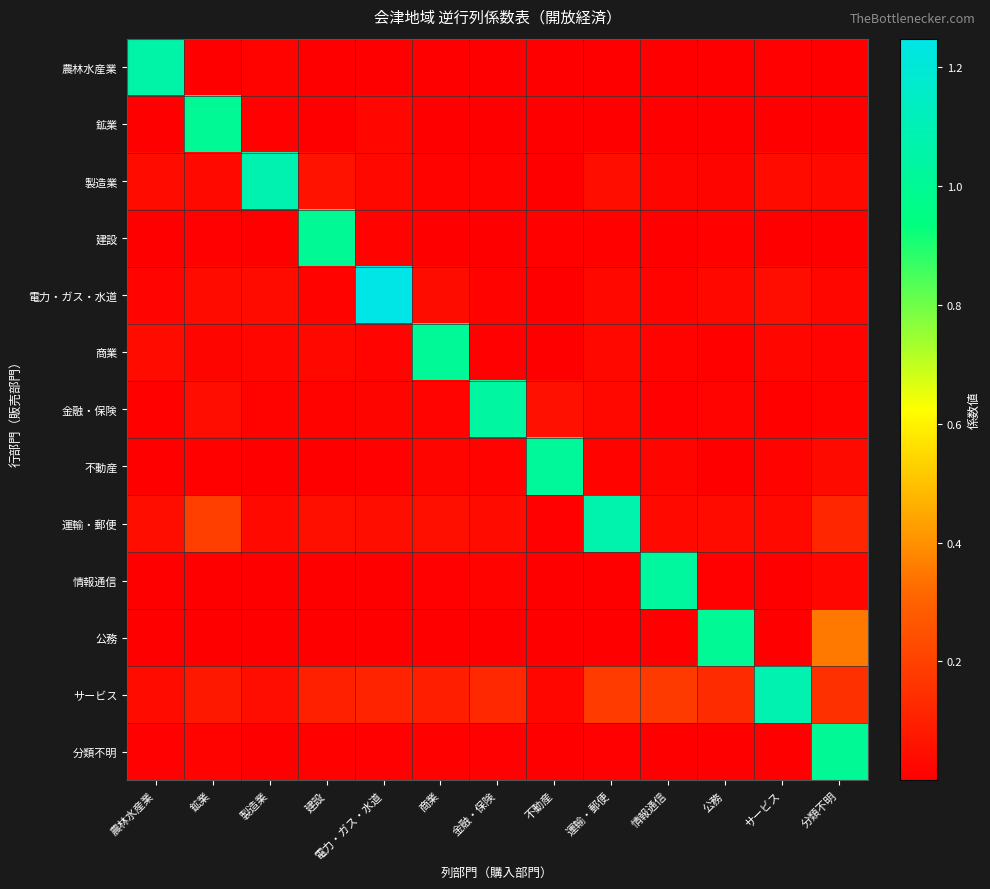

Reading left to right, transcribe all the data shown in this chart.

農林水産業: 農林水産業=1.1	鉱業=0.0	製造業=0.0	建設=0.0	電力・ガス・水道=0.0	商業=0.0	金融・保険=0.0	不動産=0.0	運輸・郵便=0.0	情報通信=0.0	公務=0.0	サービス=0.0	分類不明=0.0
鉱業: 農林水産業=0.0	鉱業=1.0	製造業=0.0	建設=0.0	電力・ガス・水道=0.0	商業=0.0	金融・保険=0.0	不動産=0.0	運輸・郵便=0.0	情報通信=0.0	公務=0.0	サービス=0.0	分類不明=0.0
製造業: 農林水産業=0.0	鉱業=0.0	製造業=1.1	建設=0.1	電力・ガス・水道=0.0	商業=0.0	金融・保険=0.0	不動産=0.0	運輸・郵便=0.0	情報通信=0.0	公務=0.0	サービス=0.0	分類不明=0.0
建設: 農林水産業=0.0	鉱業=0.0	製造業=0.0	建設=1.0	電力・ガス・水道=0.0	商業=0.0	金融・保険=0.0	不動産=0.0	運輸・郵便=0.0	情報通信=0.0	公務=0.0	サービス=0.0	分類不明=0.0
電力・ガス・水道: 農林水産業=0.0	鉱業=0.0	製造業=0.0	建設=0.0	電力・ガス・水道=1.2	商業=0.0	金融・保険=0.0	不動産=0.0	運輸・郵便=0.0	情報通信=0.0	公務=0.0	サービス=0.0	分類不明=0.0
商業: 農林水産業=0.0	鉱業=0.0	製造業=0.0	建設=0.0	電力・ガス・水道=0.0	商業=1.0	金融・保険=0.0	不動産=0.0	運輸・郵便=0.0	情報通信=0.0	公務=0.0	サービス=0.0	分類不明=0.0
金融・保険: 農林水産業=0.0	鉱業=0.0	製造業=0.0	建設=0.0	電力・ガス・水道=0.0	商業=0.0	金融・保険=1.0	不動産=0.1	運輸・郵便=0.0	情報通信=0.0	公務=0.0	サービス=0.0	分類不明=0.0
不動産: 農林水産業=0.0	鉱業=0.0	製造業=0.0	建設=0.0	電力・ガス・水道=0.0	商業=0.0	金融・保険=0.0	不動産=1.0	運輸・郵便=0.0	情報通信=0.0	公務=0.0	サービス=0.0	分類不明=0.0
運輸・郵便: 農林水産業=0.0	鉱業=0.2	製造業=0.0	建設=0.0	電力・ガス・水道=0.0	商業=0.0	金融・保険=0.0	不動産=0.0	運輸・郵便=1.1	情報通信=0.0	公務=0.0	サービス=0.0	分類不明=0.1
情報通信: 農林水産業=0.0	鉱業=0.0	製造業=0.0	建設=0.0	電力・ガス・水道=0.0	商業=0.0	金融・保険=0.0	不動産=0.0	運輸・郵便=0.0	情報通信=1.0	公務=0.0	サービス=0.0	分類不明=0.0
公務: 農林水産業=0.0	鉱業=0.0	製造業=0.0	建設=0.0	電力・ガス・水道=0.0	商業=0.0	金融・保険=0.0	不動産=0.0	運輸・郵便=0.0	情報通信=0.0	公務=1.0	サービス=0.0	分類不明=0.4
サービス: 農林水産業=0.0	鉱業=0.1	製造業=0.0	建設=0.1	電力・ガス・水道=0.1	商業=0.1	金融・保険=0.1	不動産=0.0	運輸・郵便=0.2	情報通信=0.2	公務=0.1	サービス=1.1	分類不明=0.1
分類不明: 農林水産業=0.0	鉱業=0.0	製造業=0.0	建設=0.0	電力・ガス・水道=0.0	商業=0.0	金融・保険=0.0	不動産=0.0	運輸・郵便=0.0	情報通信=0.0	公務=0.0	サービス=0.0	分類不明=1.0